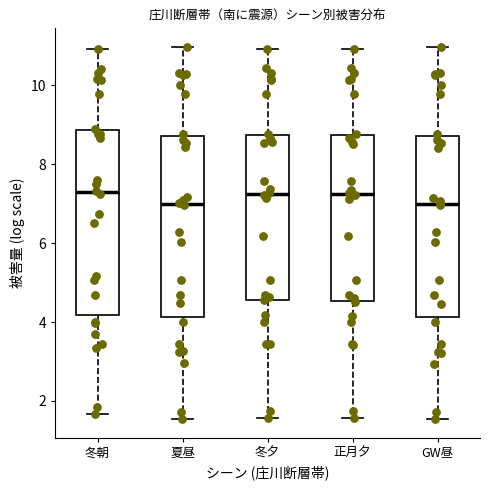

Reading left to right, transcribe this box plot: for each box, give where its median line is, the range the box spans, and where its two whiskers end, as read against the y-axis. The values are not printed on the chart, so give them approximately, as read against the axis.

冬朝: median 7.2, box 4.2 to 8.8, whiskers 1.6 to 11.0
夏昼: median 7.0, box 4.2 to 8.8, whiskers 1.6 to 11.0
冬夕: median 7.2, box 4.6 to 8.8, whiskers 1.6 to 11.0
正月夕: median 7.2, box 4.6 to 8.8, whiskers 1.6 to 11.0
GW昼: median 7.0, box 4.2 to 8.8, whiskers 1.6 to 11.0